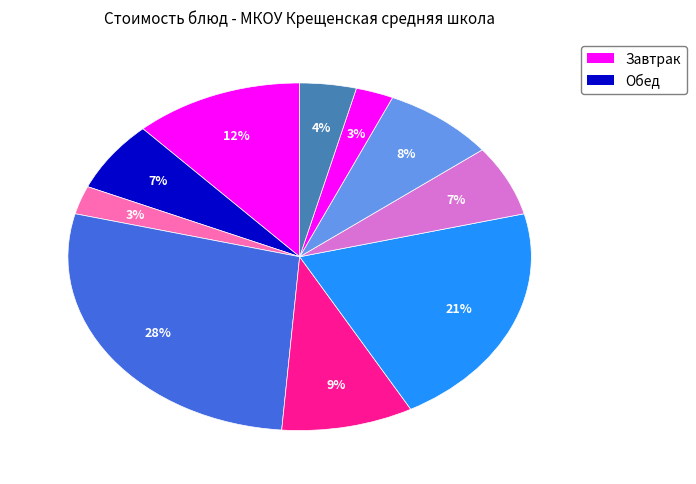

Count the number of slices in the pie.

10